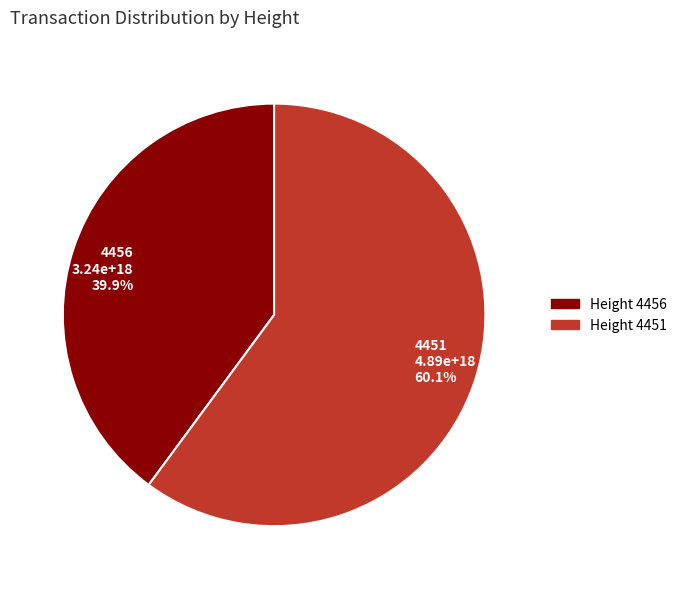

Combined, what portion of the pie is 4456 and 4451?

100.0%